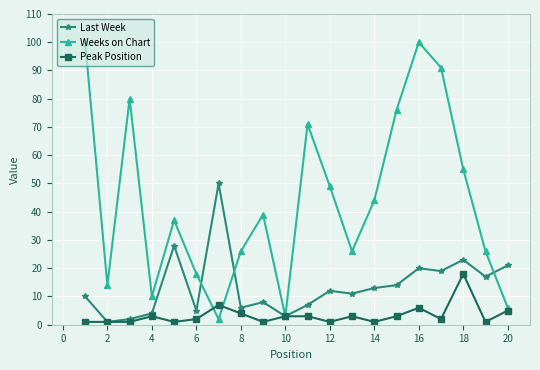

At how many categories does at least one series exceed 99?

2